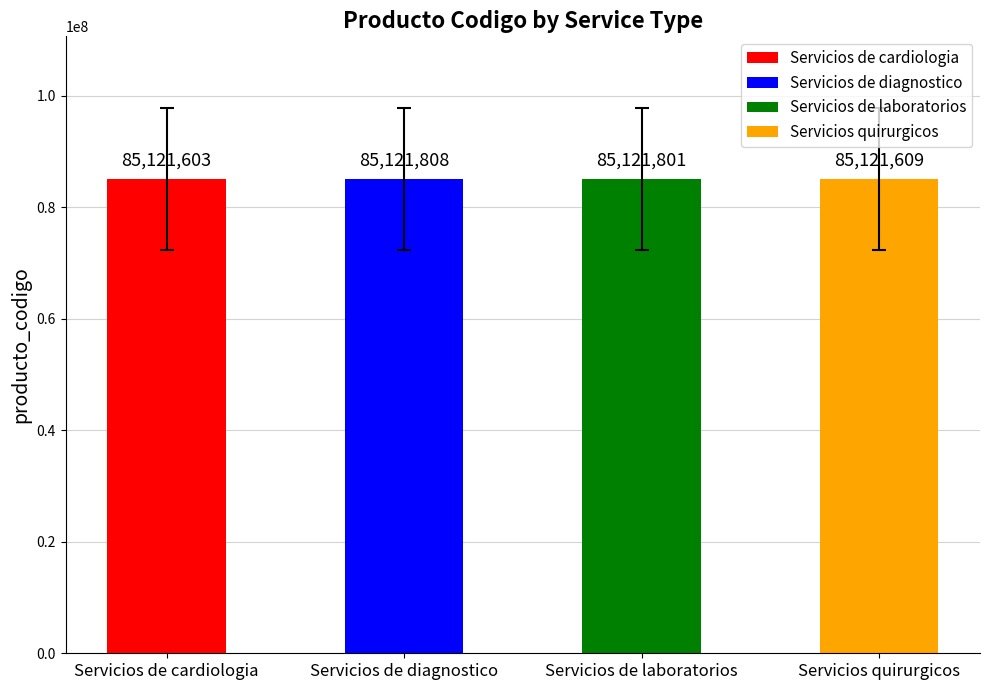

At how many categories does at least one series exceed 43094176?

4